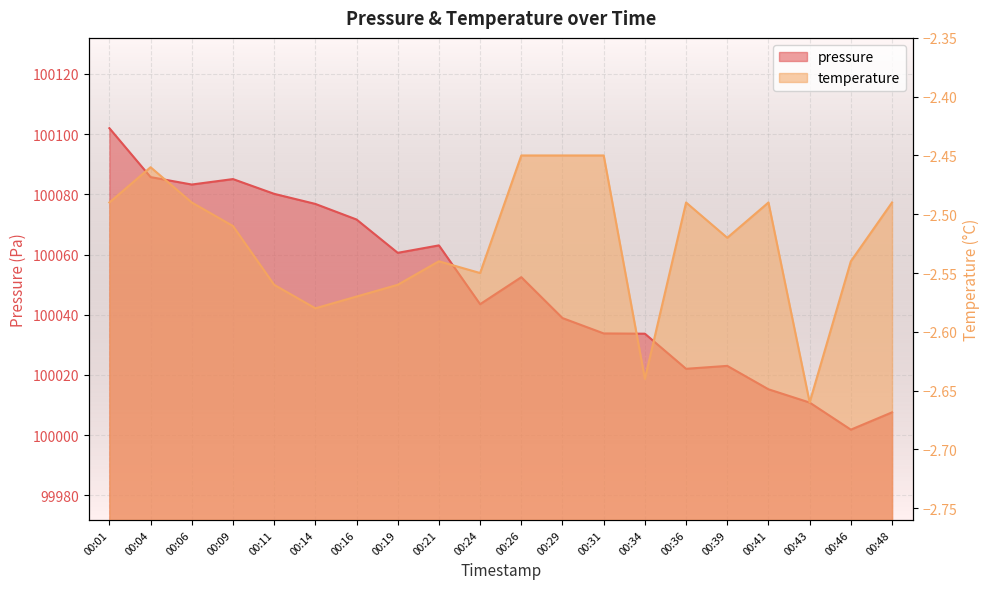

Which label corresponds to the largest value in the chart?

00:01